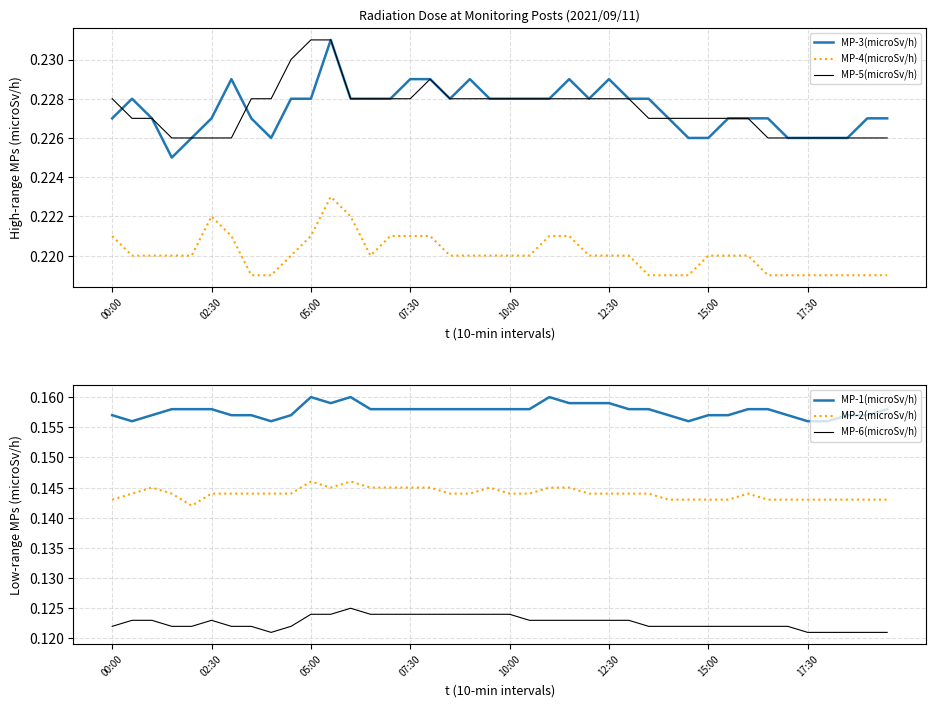

Which series changed the most between 18 and 34?

MP-3(microSv/h)